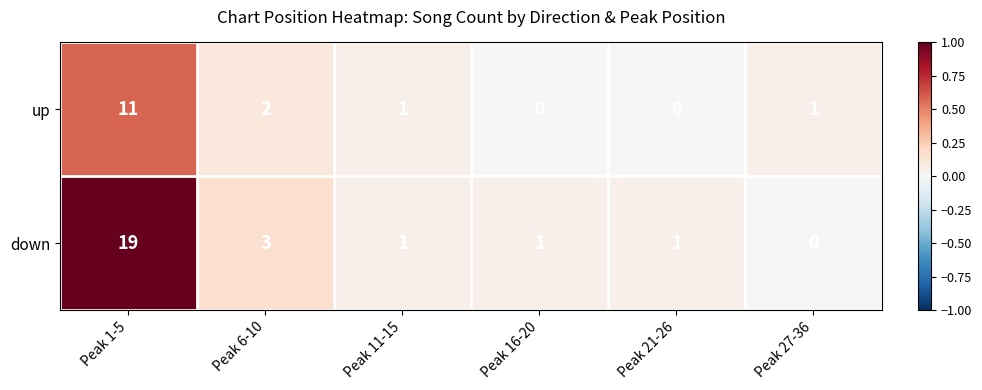

What is the sum of all up values?

15